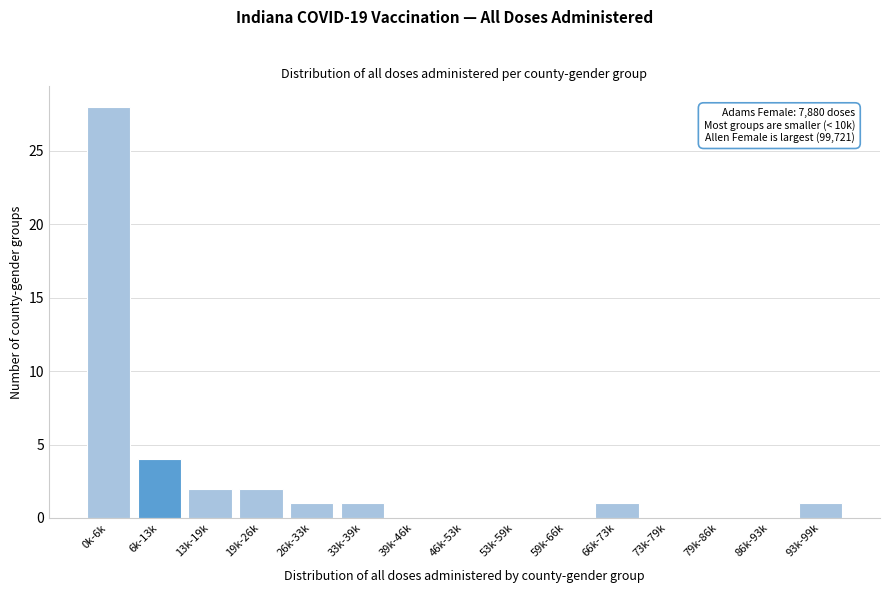

Reading left to right, extract all data points from this chart.

0k-6k=28	6k-13k=4	13k-19k=2	19k-26k=2	26k-33k=1	33k-39k=1	39k-46k=0	46k-53k=0	53k-59k=0	59k-66k=0	66k-73k=1	73k-79k=0	79k-86k=0	86k-93k=0	93k-99k=1